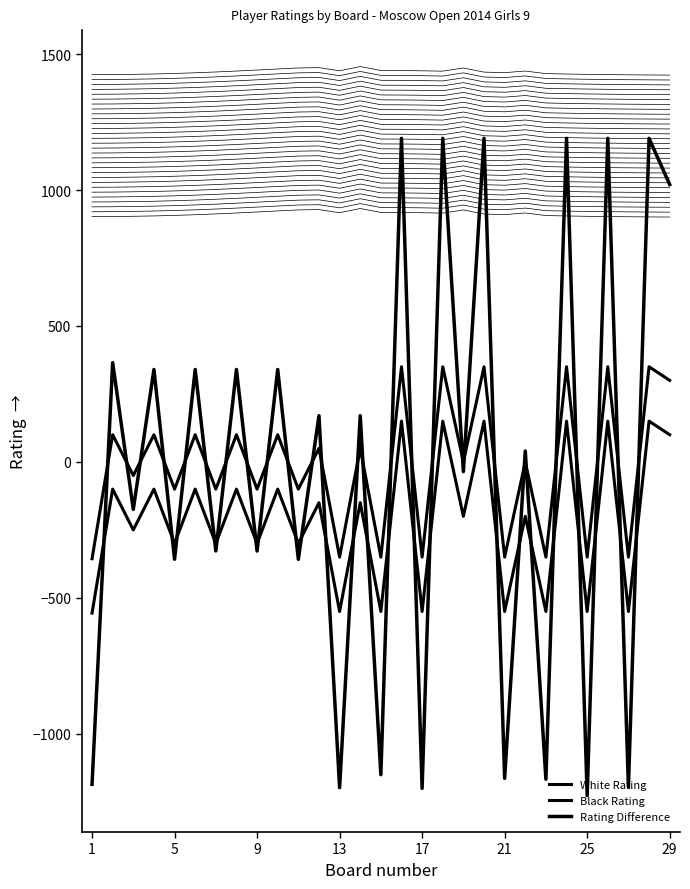

What is the label of the 3rd point from the left?

9